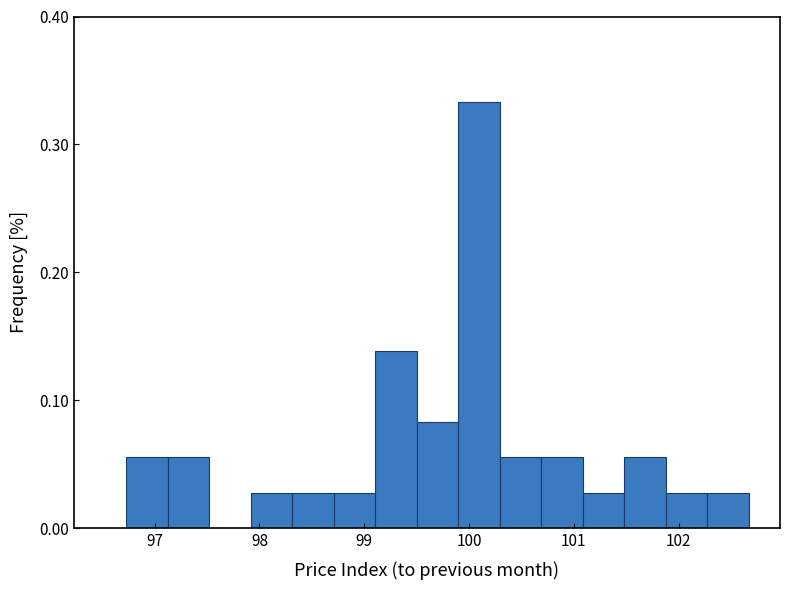

Read against the x-axis, roughly where is the centre of the tallest bar?

100.1